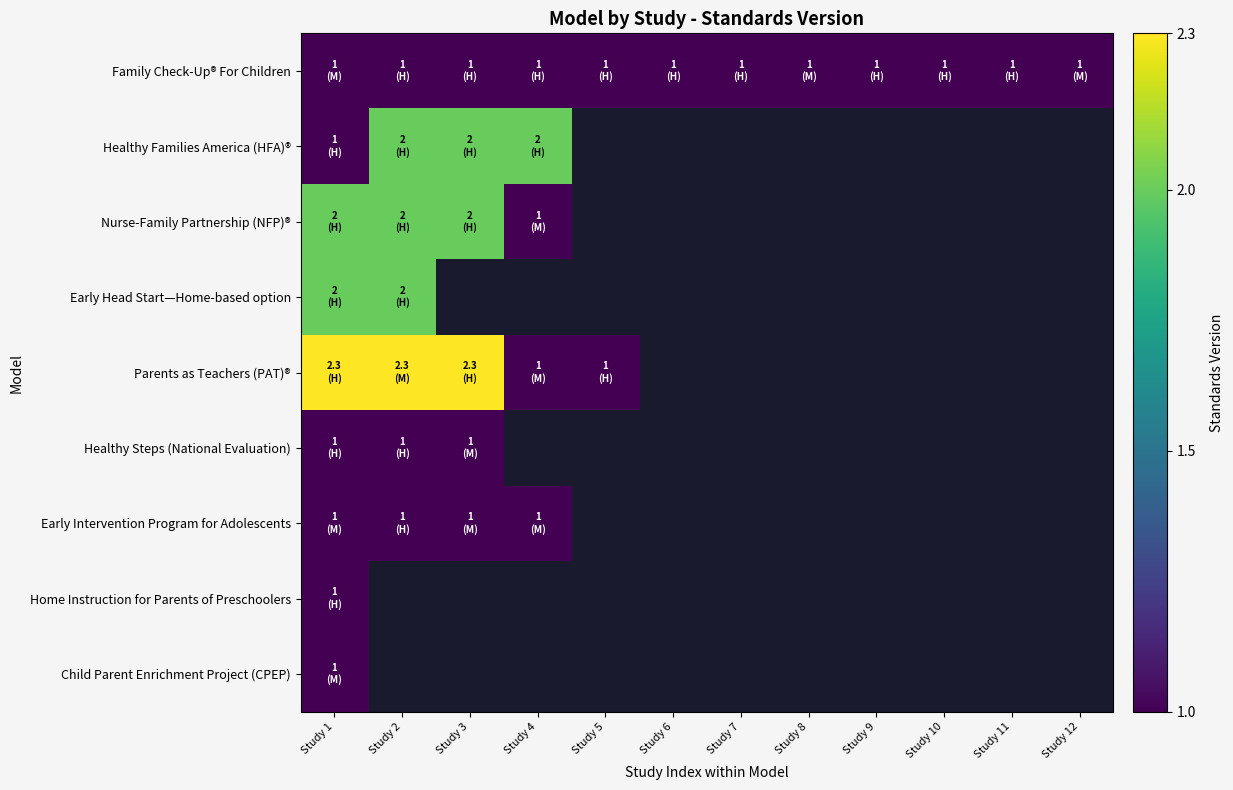

Is the value of Healthy Families America (HFA)® at Study 2 greater than the value of Family Check-Up® For Children at Study 1?

Yes